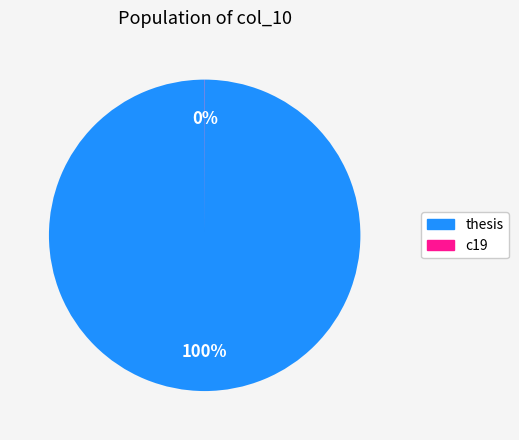

What percentage is the thesis slice, to the nearest percent?

100%